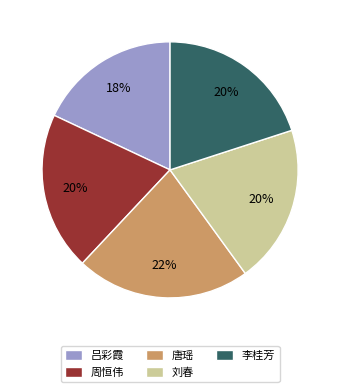

What percentage is the 唐瑶 slice, to the nearest percent?

22%